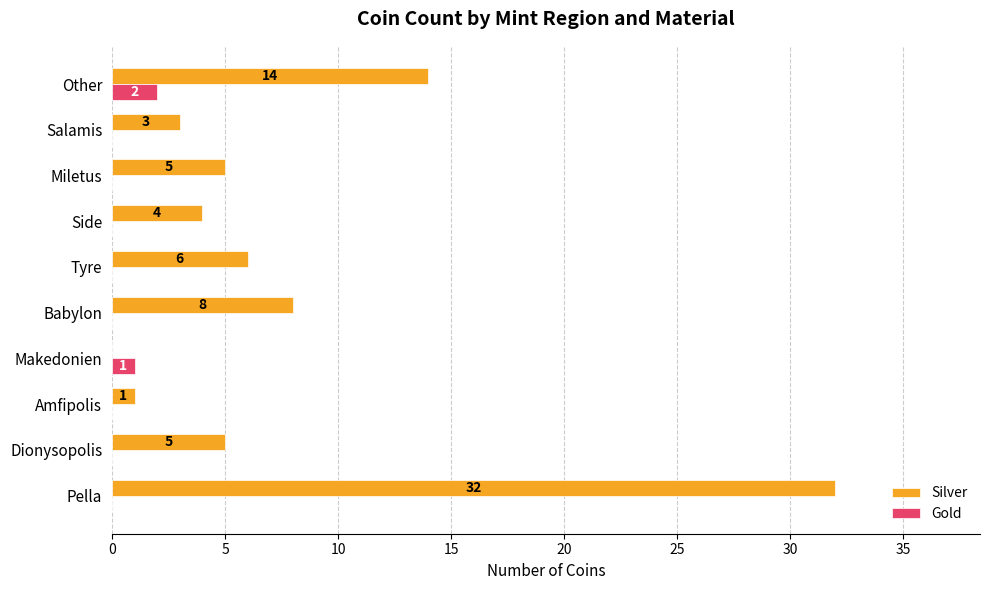

Which series changed the most between Babylon and Other?

Silver